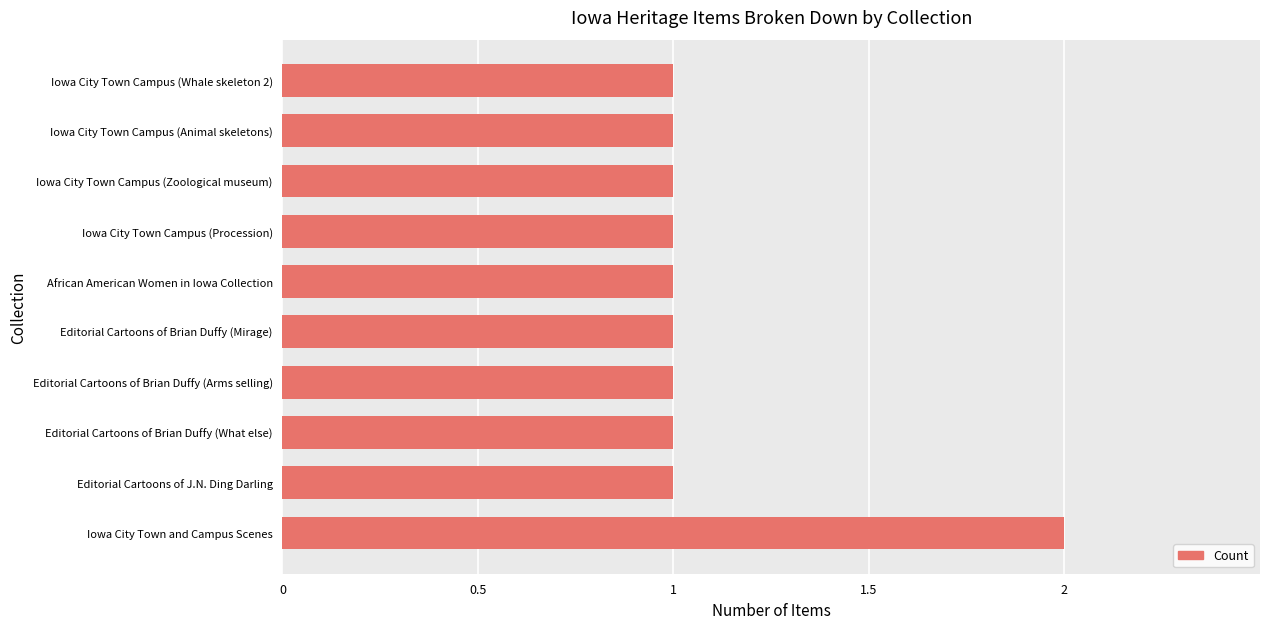

Reading bottom to top, extract all data points from this chart.

Iowa City Town and Campus Scenes=2	Editorial Cartoons of J.N. Ding Darling=1	Editorial Cartoons of Brian Duffy (What else)=1	Editorial Cartoons of Brian Duffy (Arms selling)=1	Editorial Cartoons of Brian Duffy (Mirage)=1	African American Women in Iowa Collection=1	Iowa City Town Campus (Procession)=1	Iowa City Town Campus (Zoological museum)=1	Iowa City Town Campus (Animal skeletons)=1	Iowa City Town Campus (Whale skeleton 2)=1